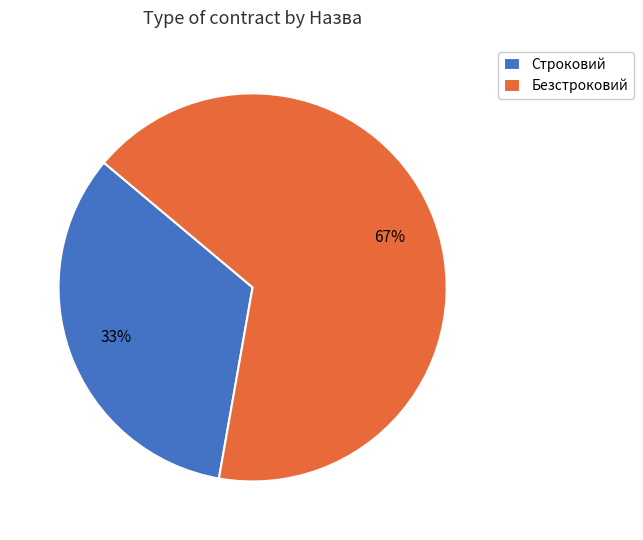

The Безстроковий slice represents 67% of the pie. True or false?

True